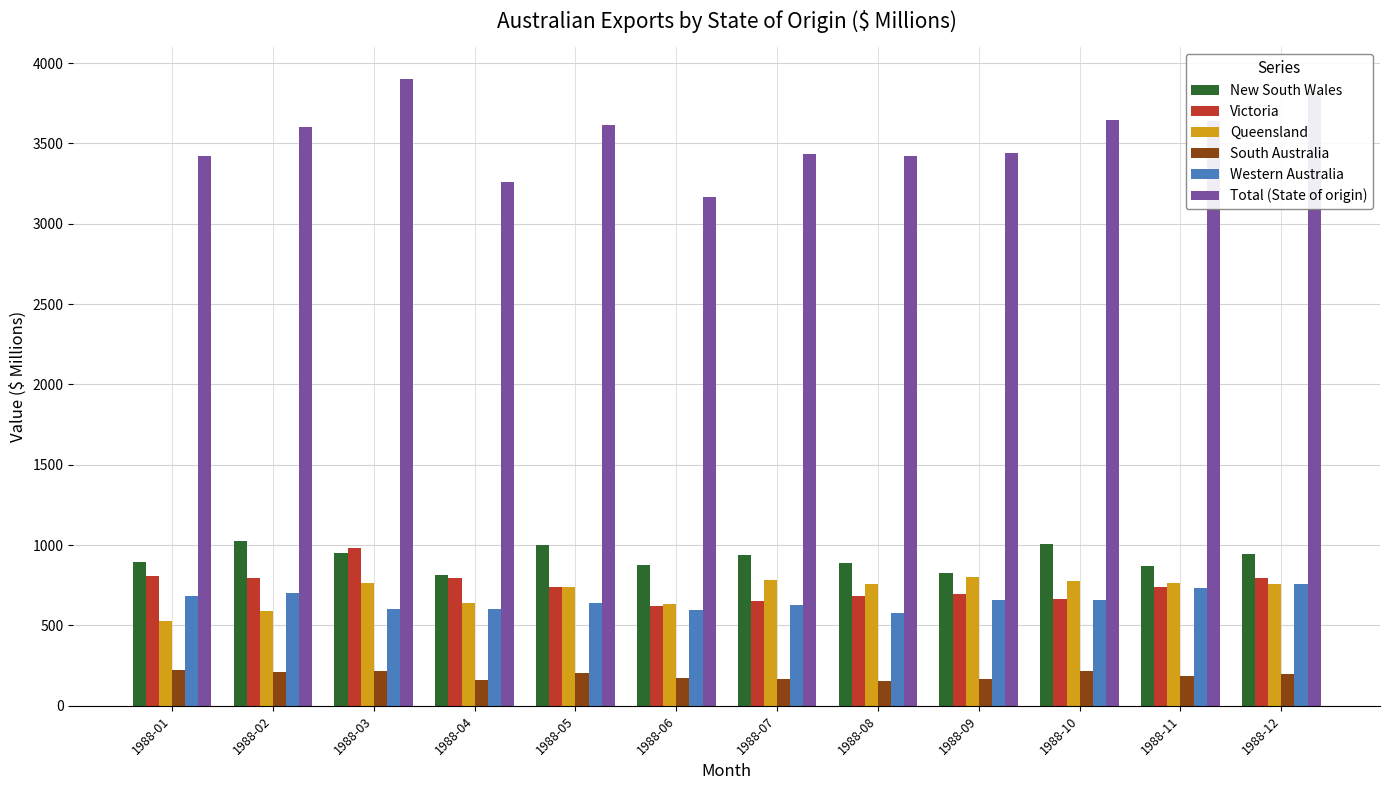

What are all the series names shown in the legend?

New South Wales, Victoria, Queensland, South Australia, Western Australia, Total (State of origin)